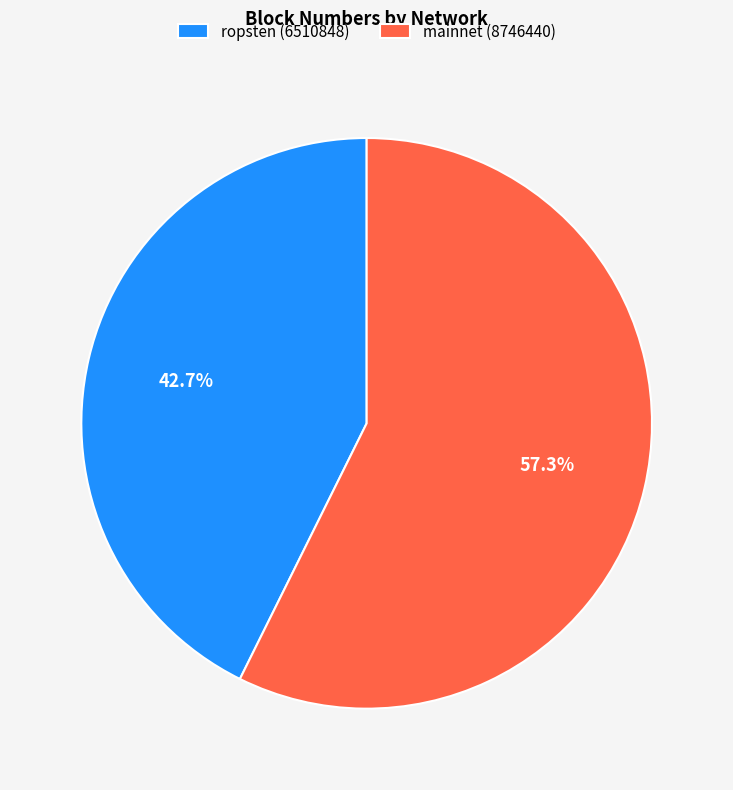

To the nearest percent, what portion does mainnet (8746440) represent?

57%